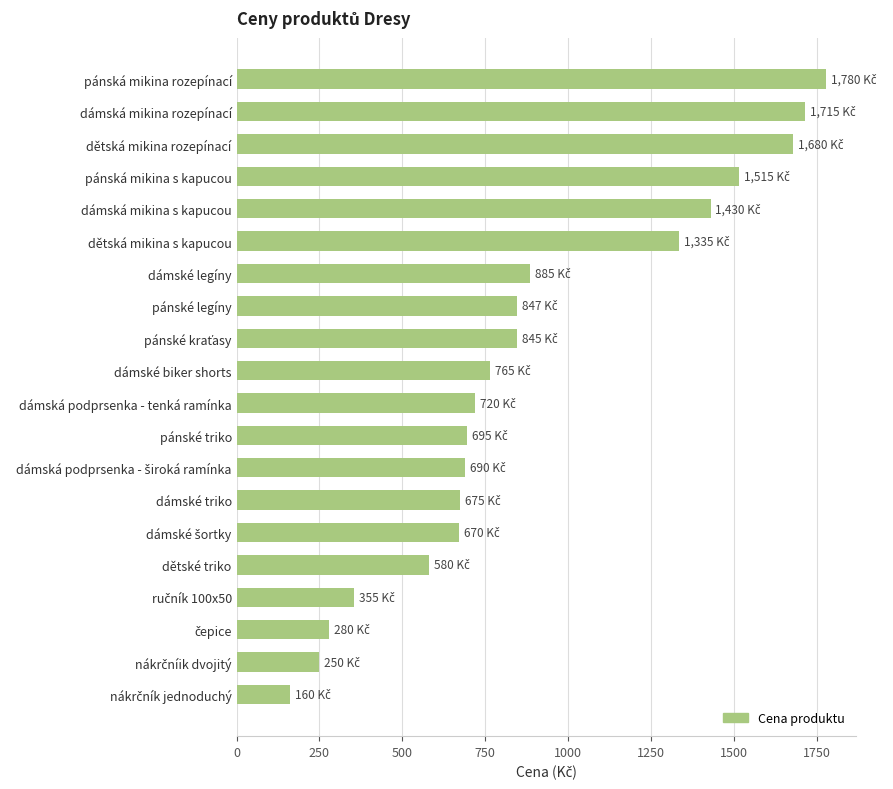

True or false: the data shows 1515 at pánská mikina s kapucou.

True